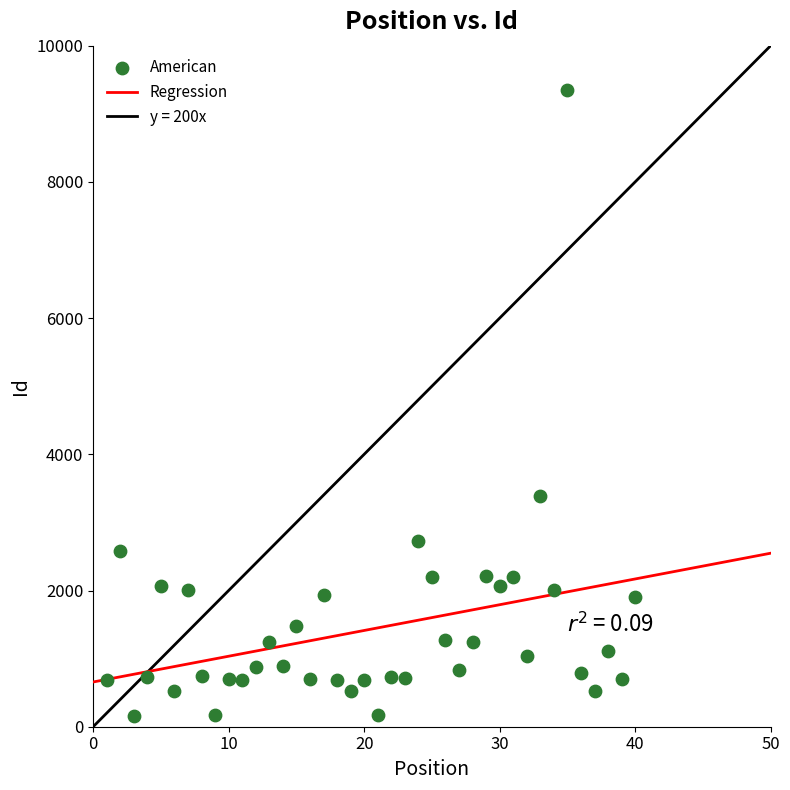

What is the range of X values (max minus min)?

39